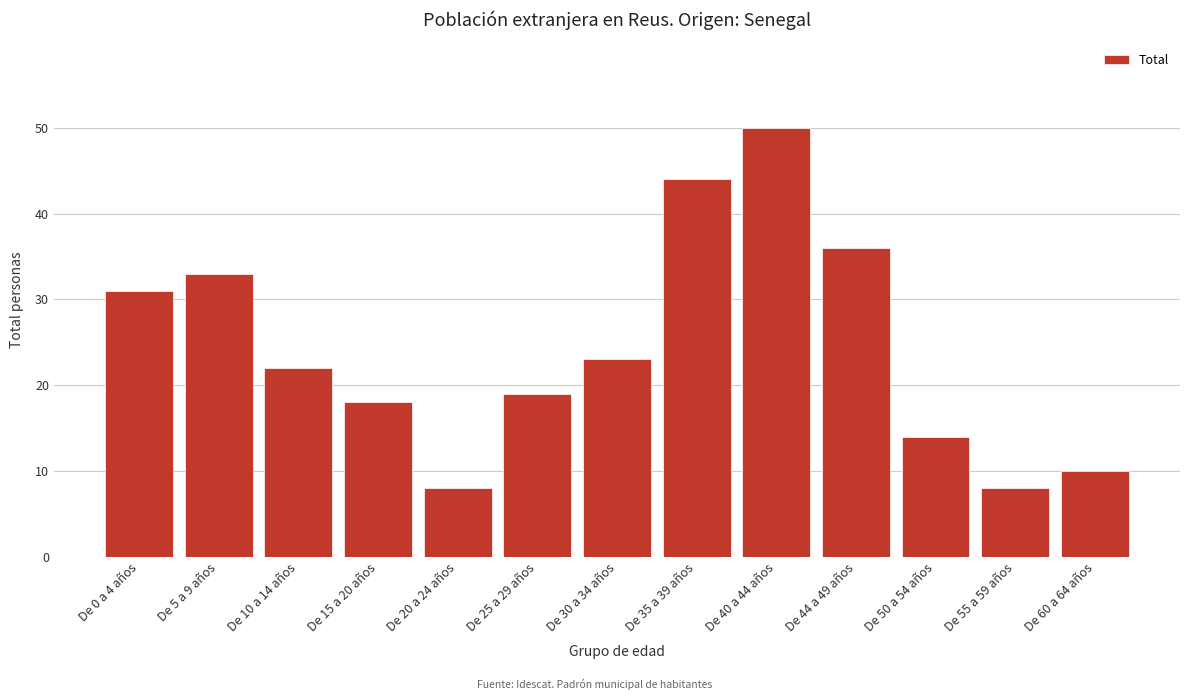

Reading right to left, list all the values displayed in this chart.

De 60 a 64 años=10	De 55 a 59 años=8	De 50 a 54 años=14	De 44 a 49 años=36	De 40 a 44 años=50	De 35 a 39 años=44	De 30 a 34 años=23	De 25 a 29 años=19	De 20 a 24 años=8	De 15 a 20 años=18	De 10 a 14 años=22	De 5 a 9 años=33	De 0 a 4 años=31